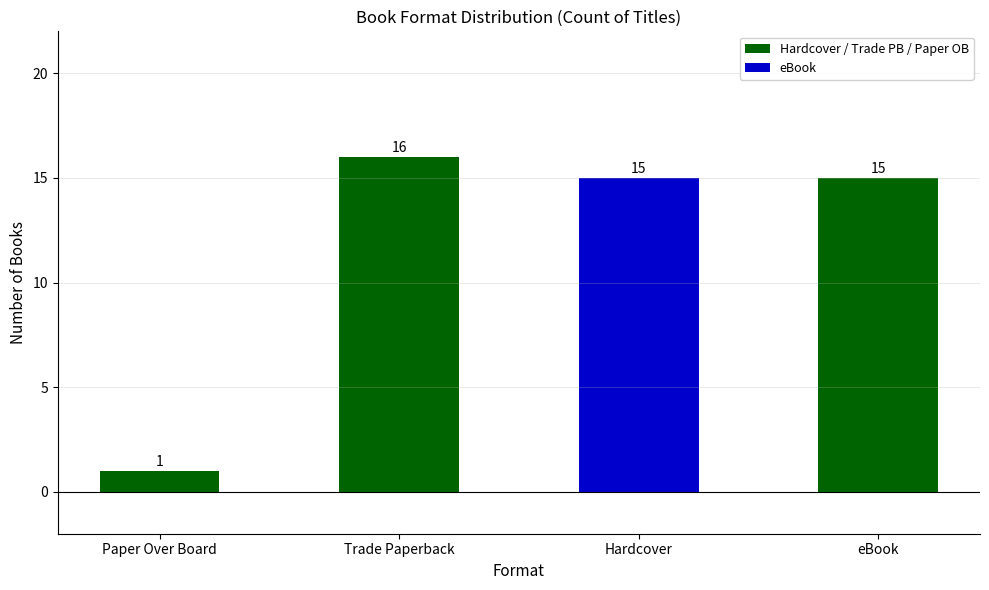

Which category has the lowest value across all series?

Paper Over Board